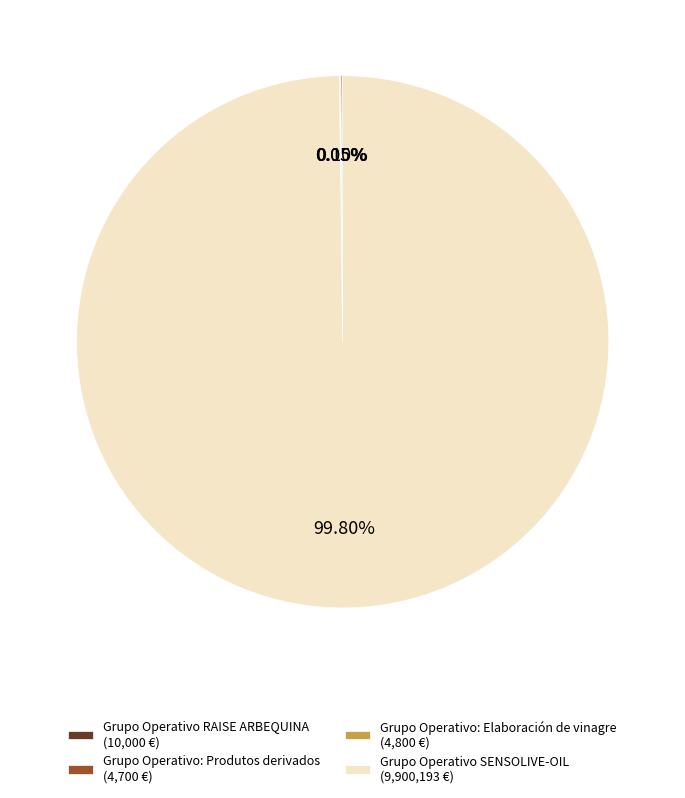

Is there a majority slice in this chart?

Yes